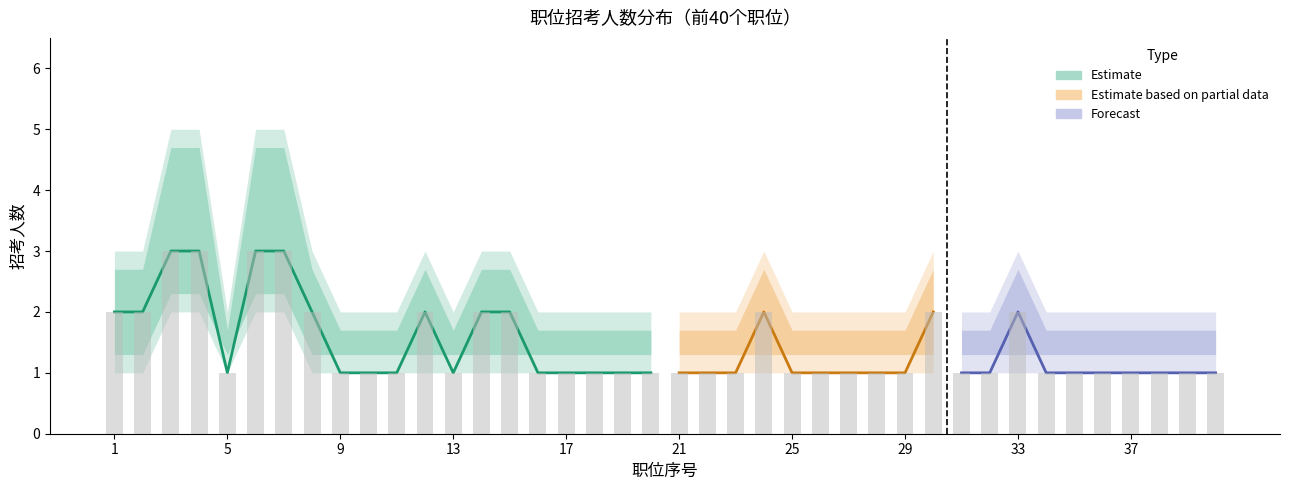

The 招考人数 series shows 1 at 39. True or false?

True